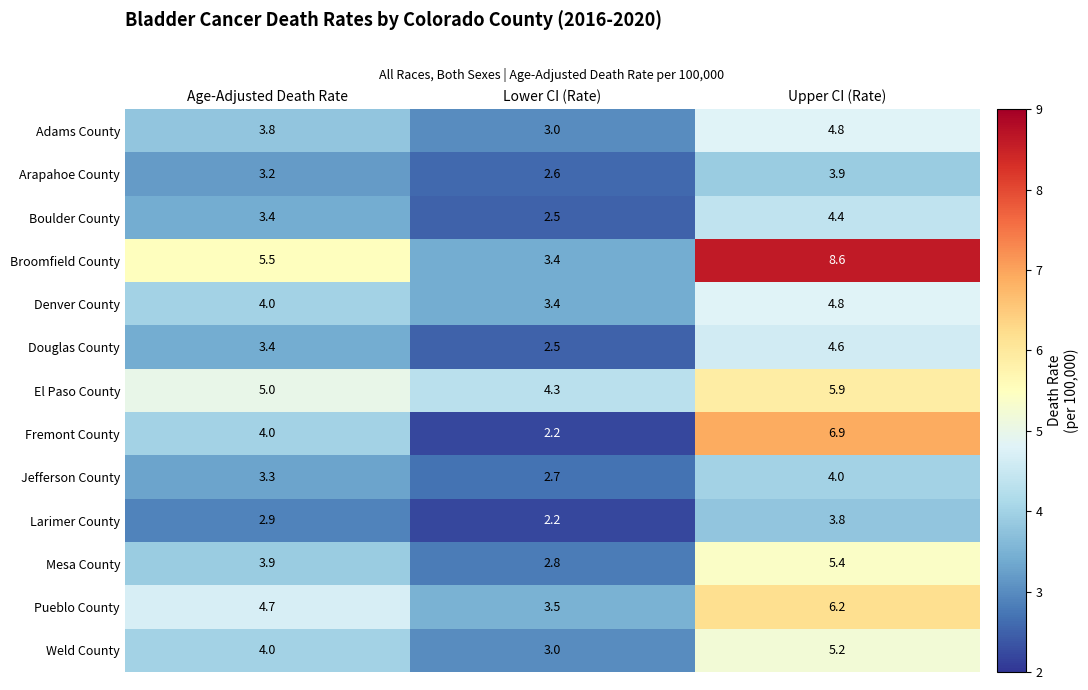

What is the sum of all Pueblo County values?

14.4